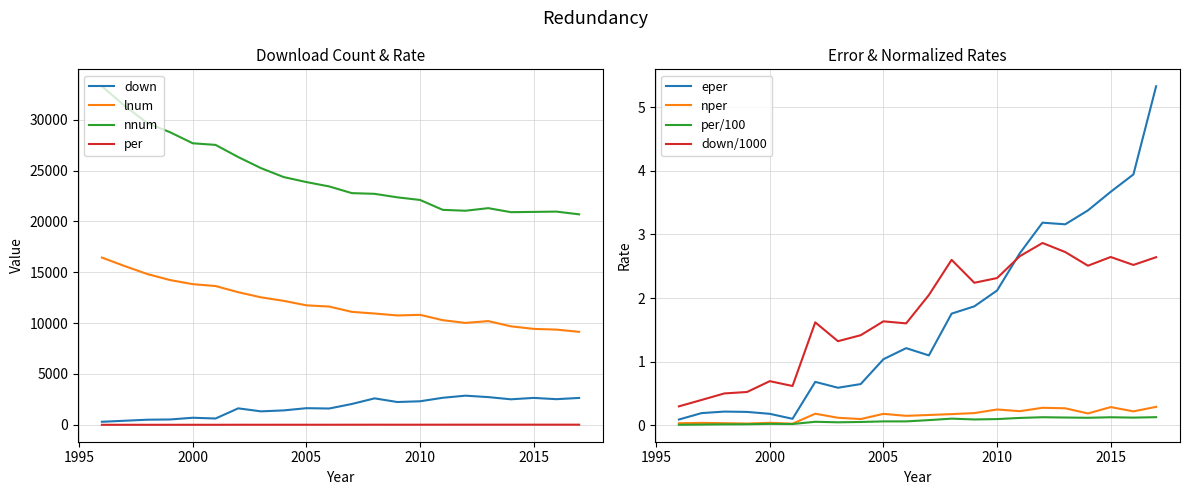

How many data points in eper are less than 1?

9